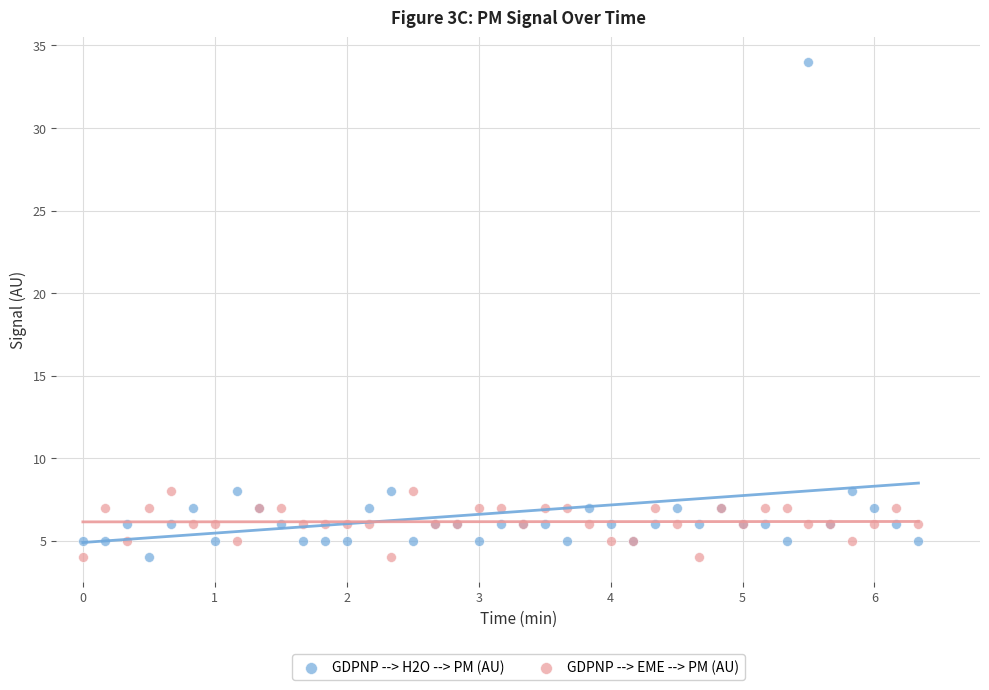

Which series has the widest spread of Y values?

GDPNP --> H2O --> PM (AU)